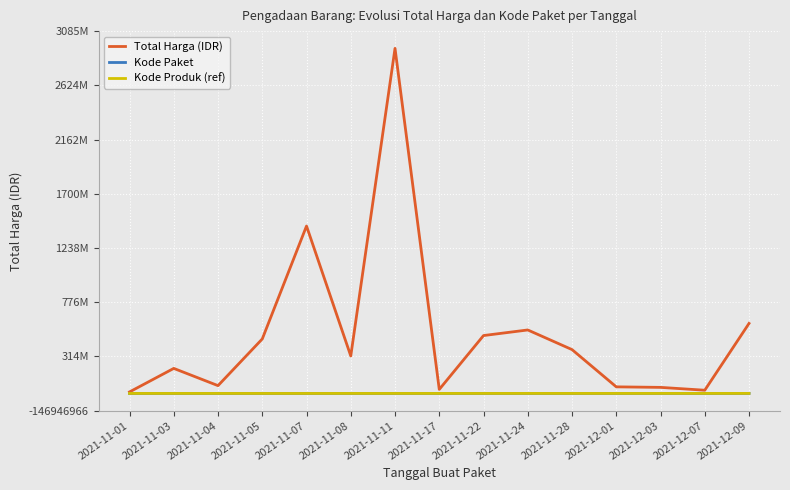

Is this an area chart (filled region under the line)?

No